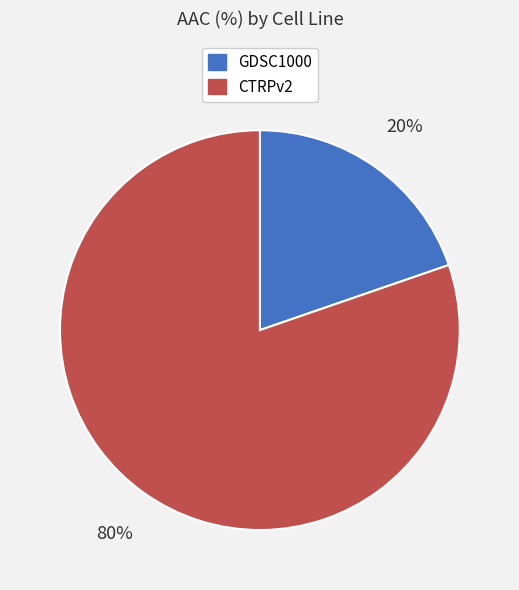

Which slice is the largest?

CTRPv2